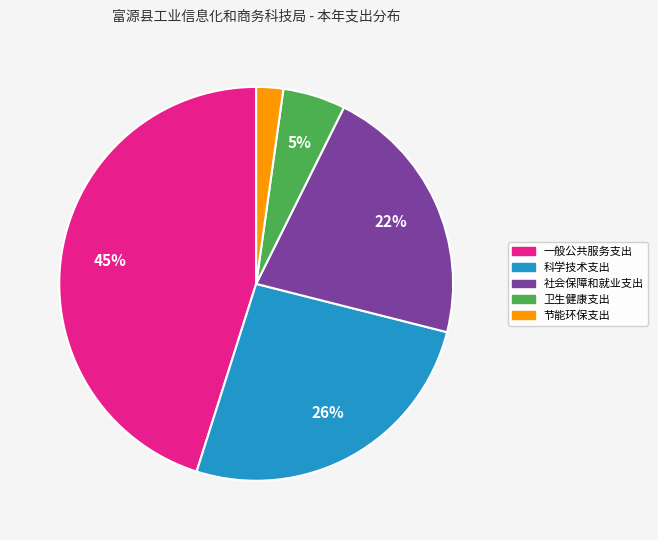

Do 卫生健康支出 and 科学技术支出 together represent more than half of the pie?

No